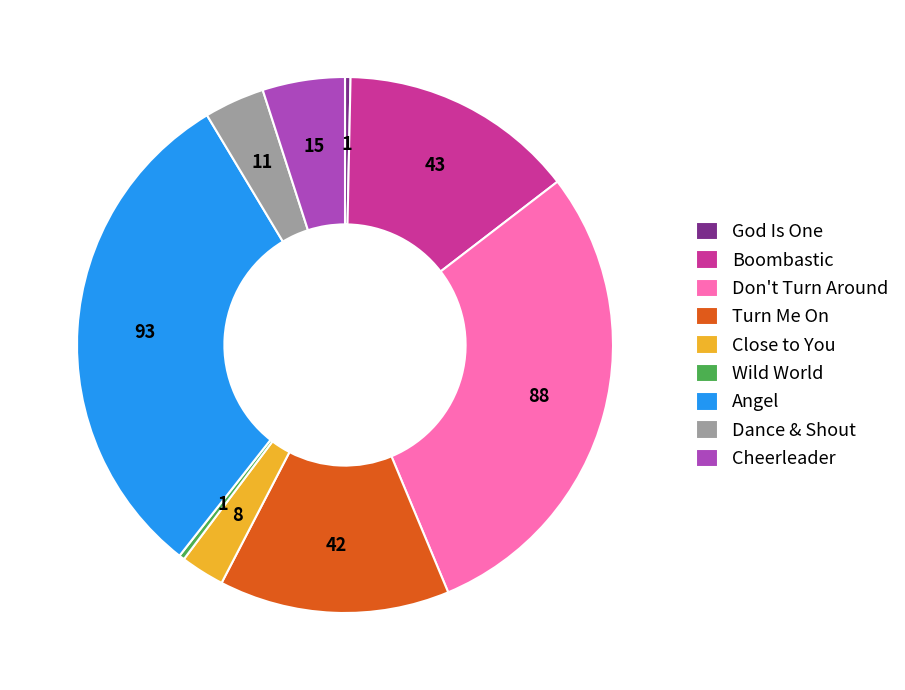

Which category has the biggest portion of the pie?

Angel